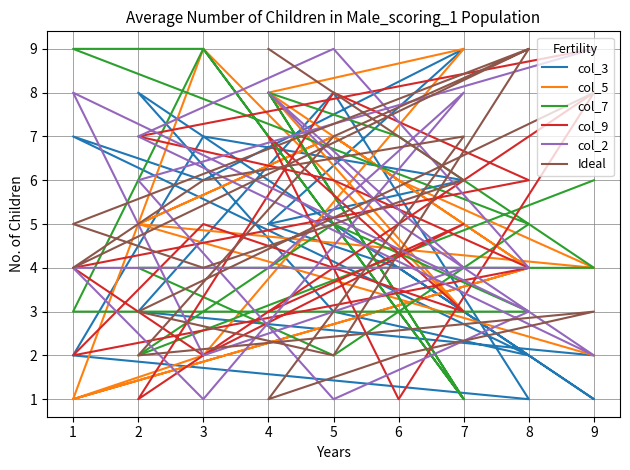

What is the average value of the col_3 series?

5